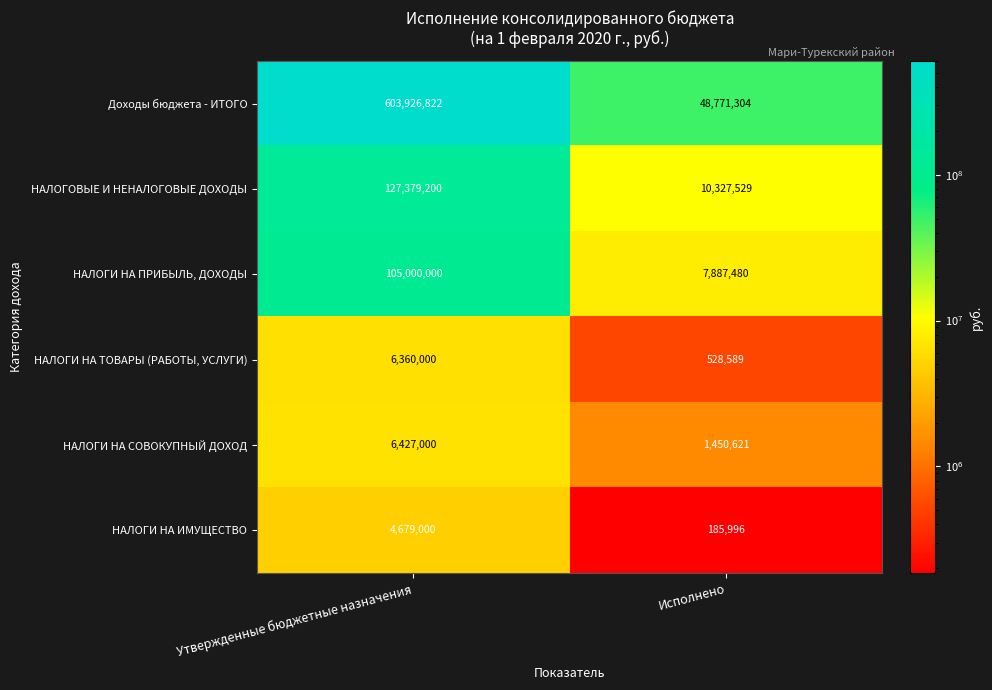

Reading right to left, what are all the values shown in this chart?

Доходы бюджета - ИТОГО: 48771304	603926822
НАЛОГОВЫЕ И НЕНАЛОГОВЫЕ ДОХОДЫ: 10327529	127379200
НАЛОГИ НА ПРИБЫЛЬ, ДОХОДЫ: 7887480	105000000
НАЛОГИ НА ТОВАРЫ (РАБОТЫ, УСЛУГИ): 528589	6360000
НАЛОГИ НА СОВОКУПНЫЙ ДОХОД: 1450621	6427000
НАЛОГИ НА ИМУЩЕСТВО: 185996	4679000